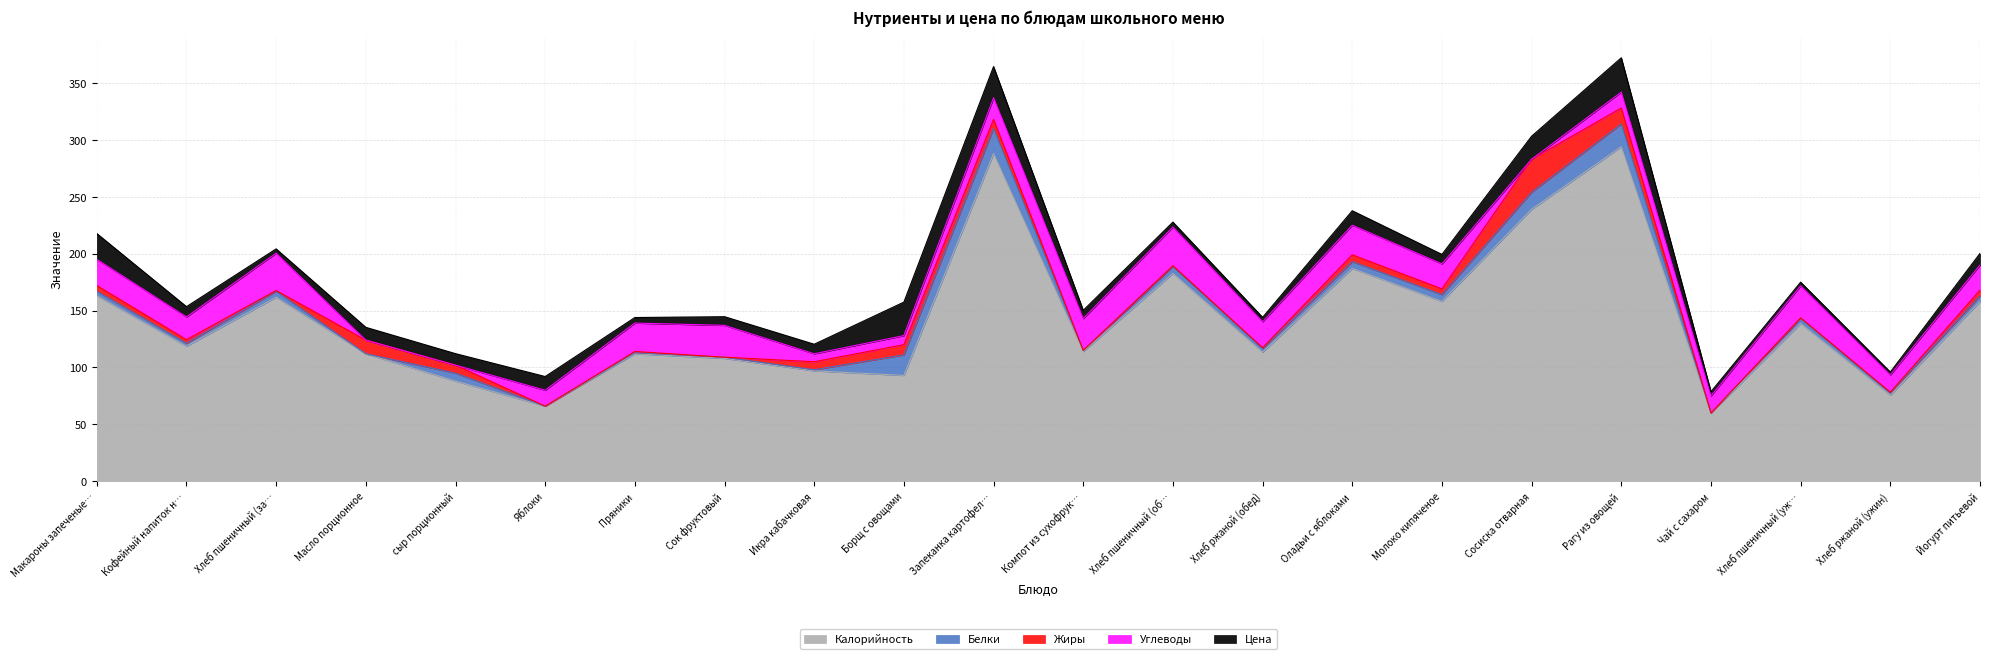

What is the sum of the Углеводы values at Хлеб ржаной (ужин) and Хлеб пшеничный (ужин)?

43.3